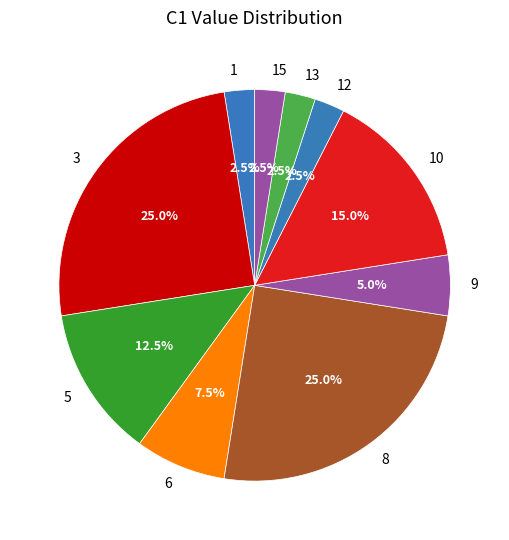

Approximately how many times larger is the value at 3 compared to 9?

5.0